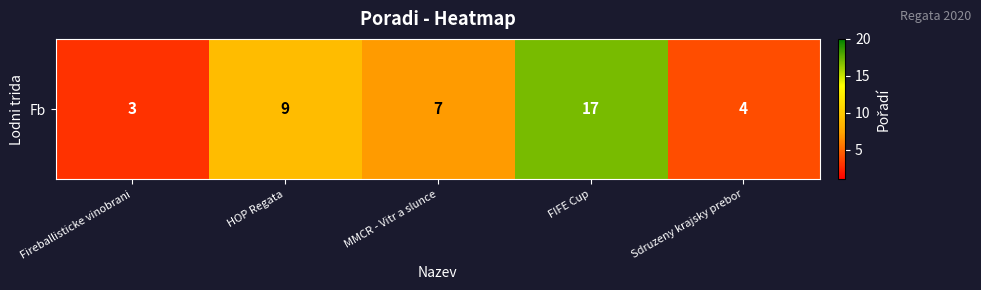

Count the number of data series in this chart.

1